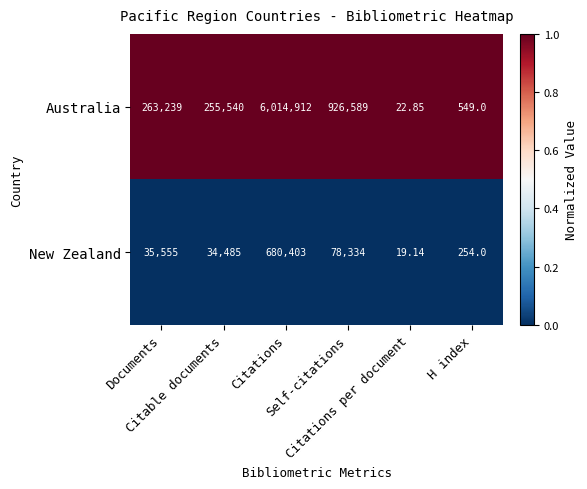

Which series has the largest total across all categories?

Australia